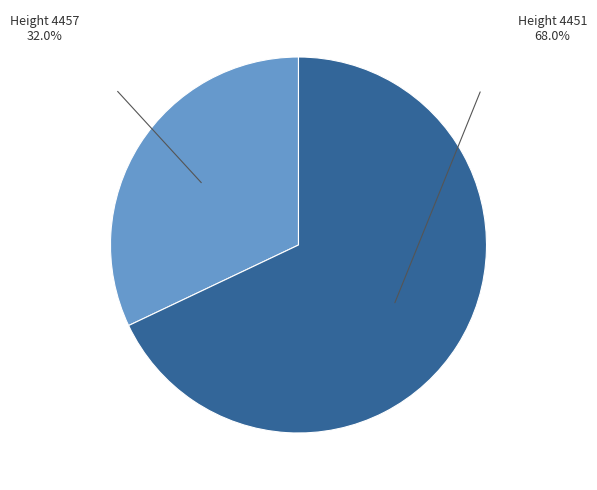

Count the number of slices in the pie.

2